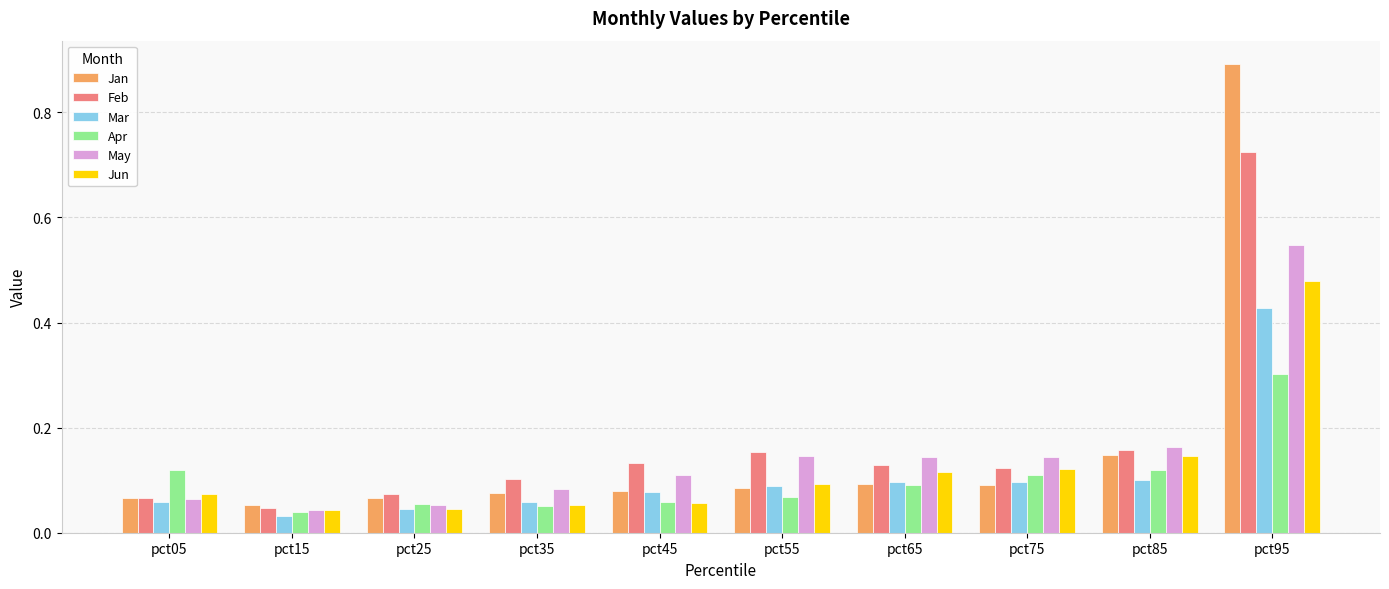

Which series has the largest range (max minus min)?

Jan